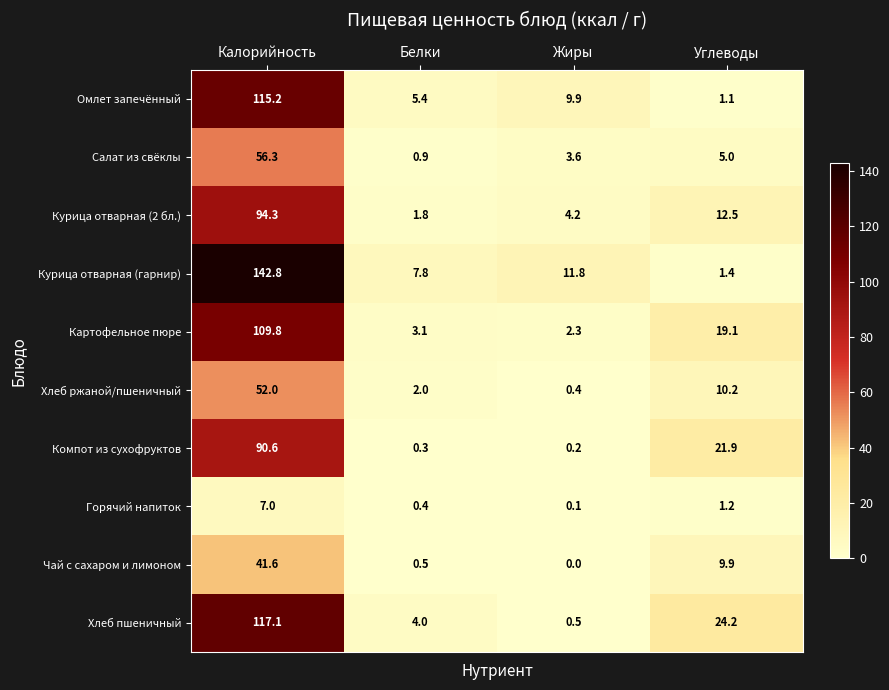

What is the difference between the maximum and second lowest values in the Курица отварная (2 бл.) series?

90.1